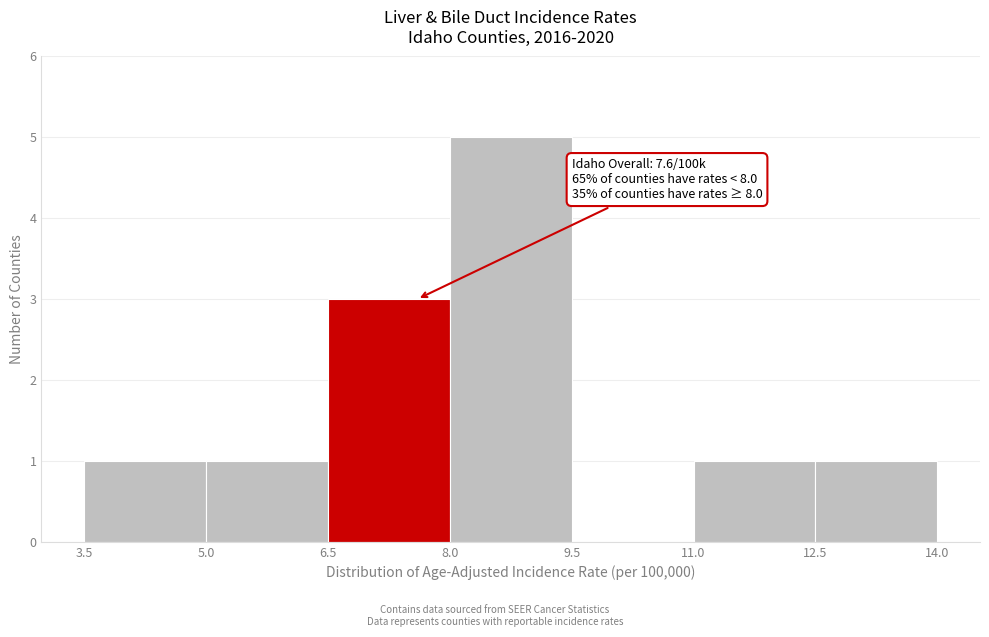

Over which range of the x-axis is the bar tallest?

8.0 to 9.5